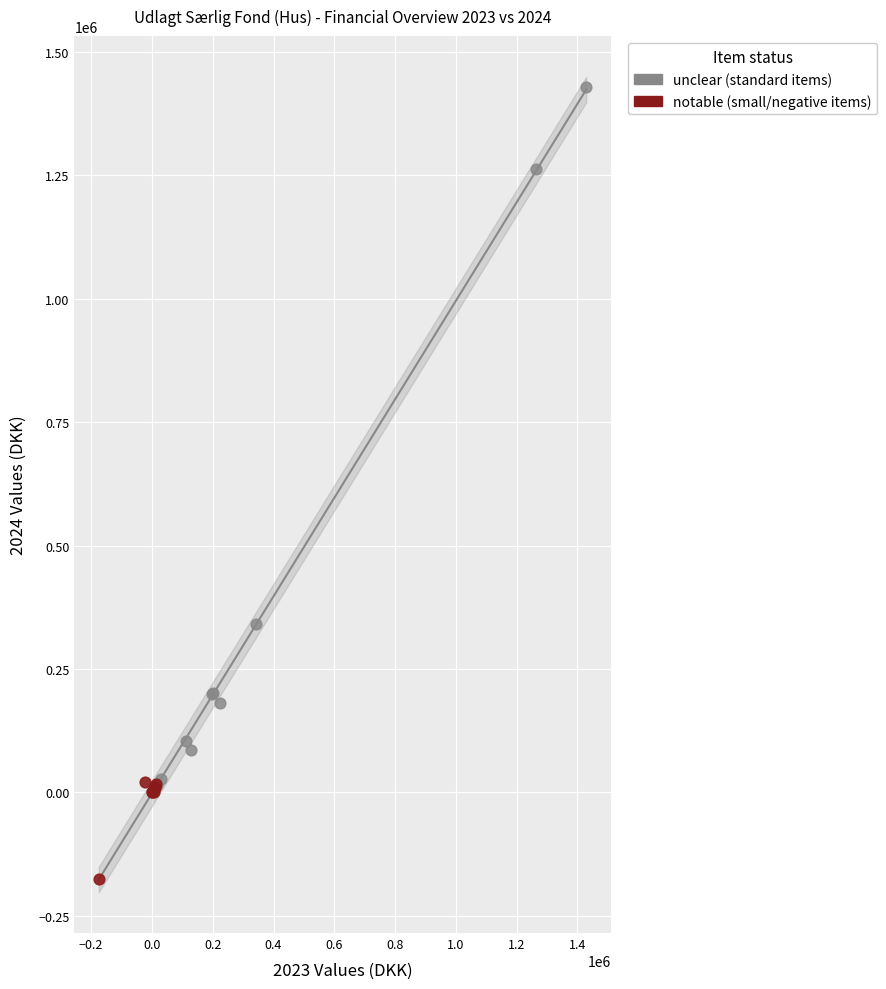

Which series contains the highest Y value?

unclear (standard items)